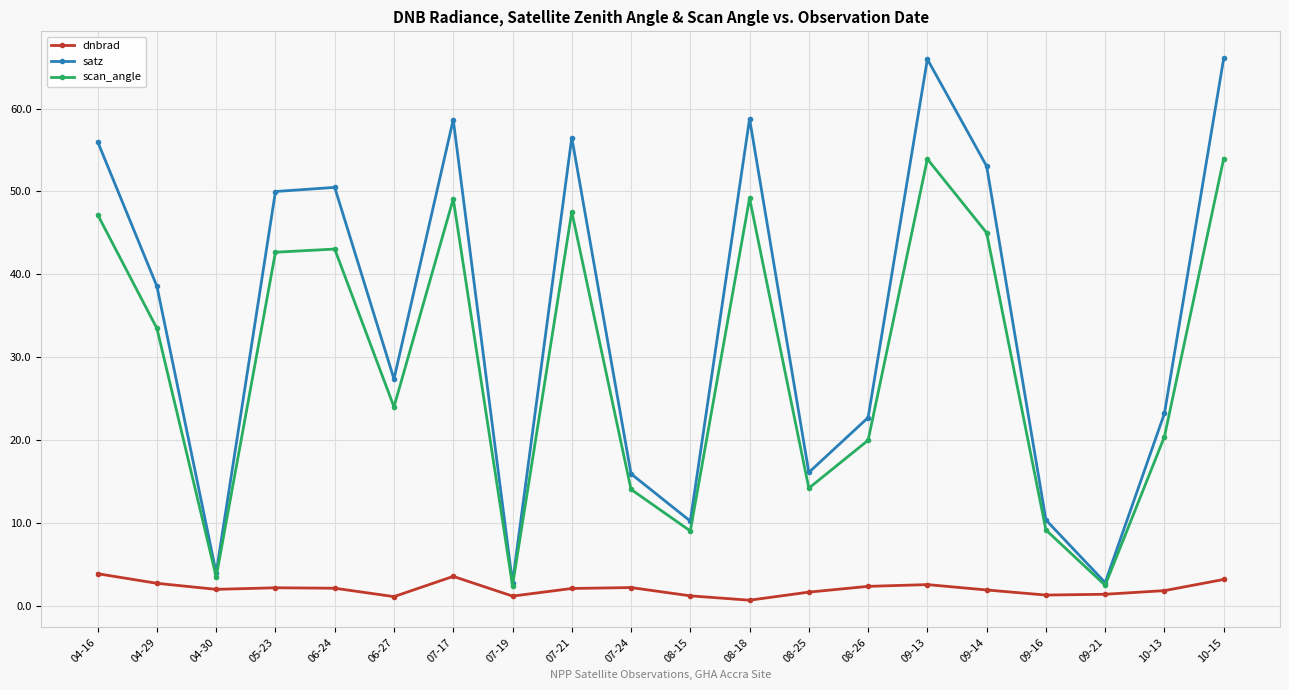

What is the total value across all series at 08-18?

108.7